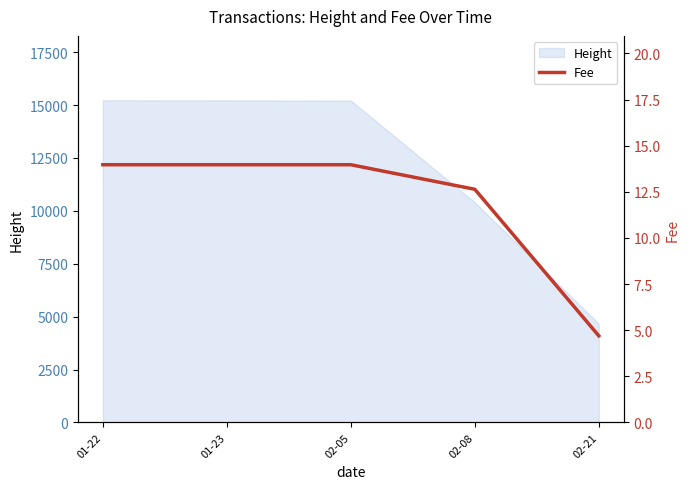

At which label is Height closest to 9942?

02-08